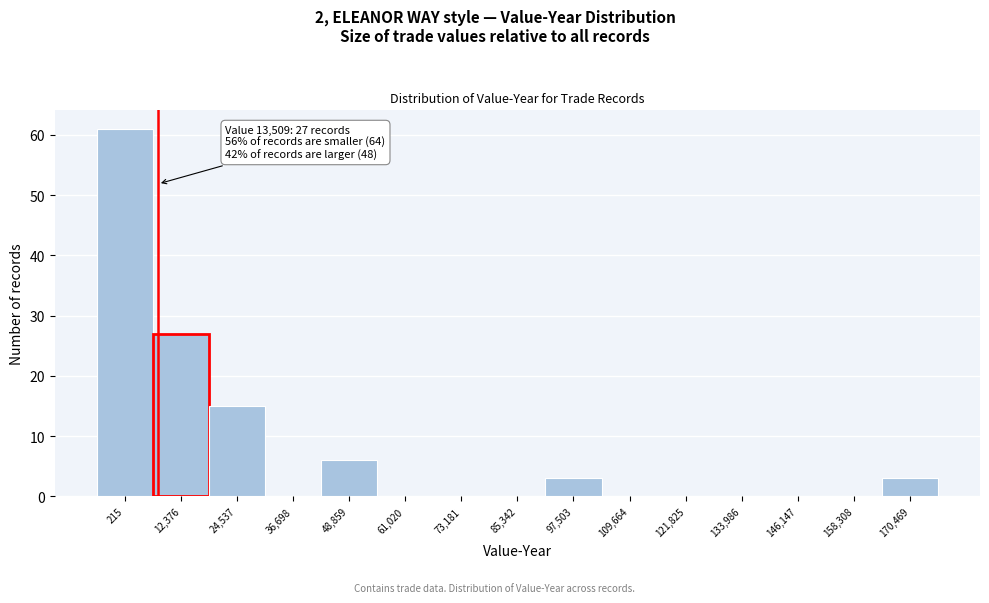

Reading right to left, transcribe all the data shown in this chart.

170,469=3	158,308=0	146,147=0	133,986=0	121,825=0	109,664=0	97,503=3	85,342=0	73,181=0	61,020=0	48,859=6	36,698=0	24,537=15	12,376=27	215=61